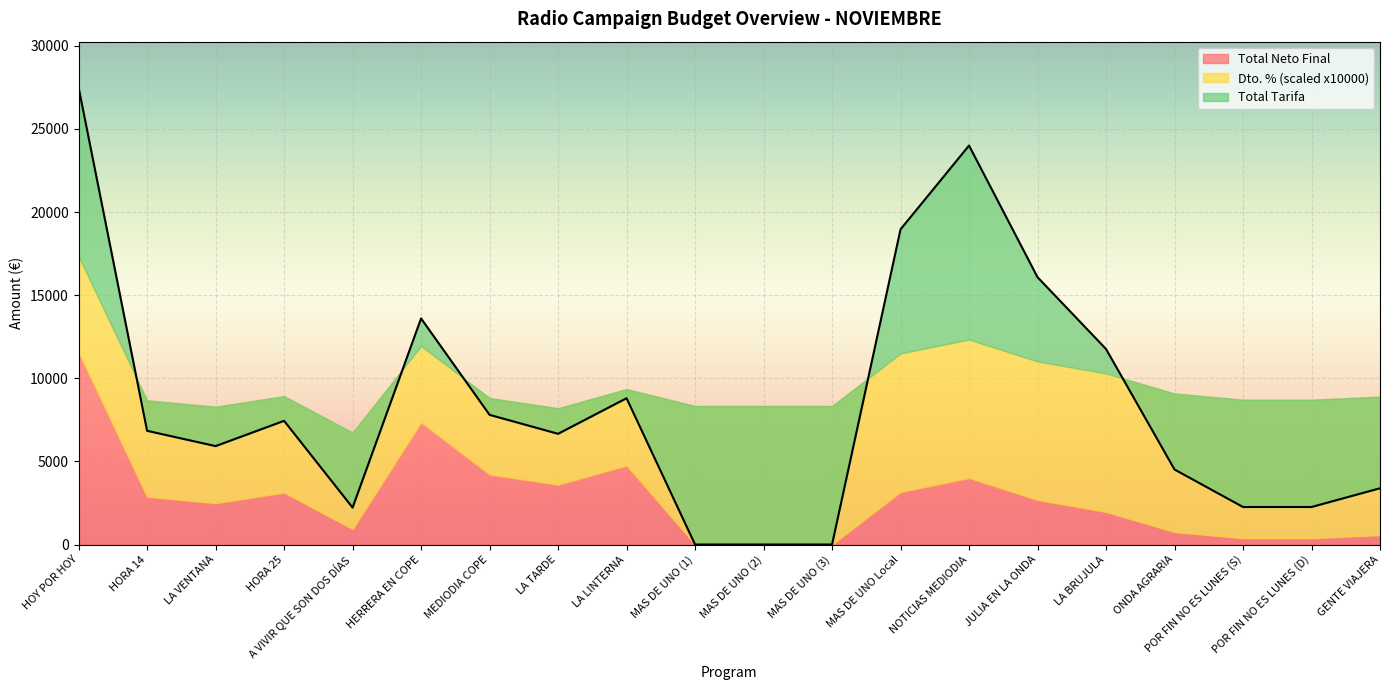

How many intersections are there between Total Neto Final and Dto. %?

2